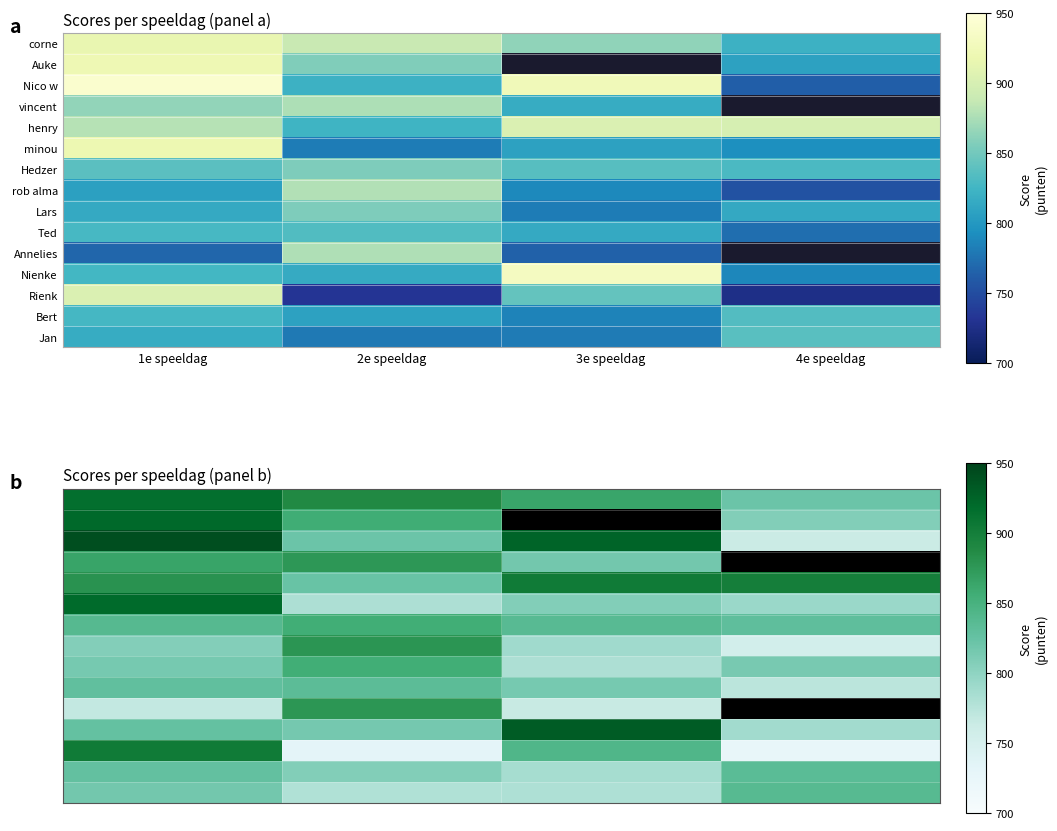

Rank the series by their maximum value, from lowest to highest.

Ted, Bert, Jan, Hedzer, Lars, vincent, Annelies, rob alma, henry, Rienk, corne, minou, Auke, Nienke, Nico w